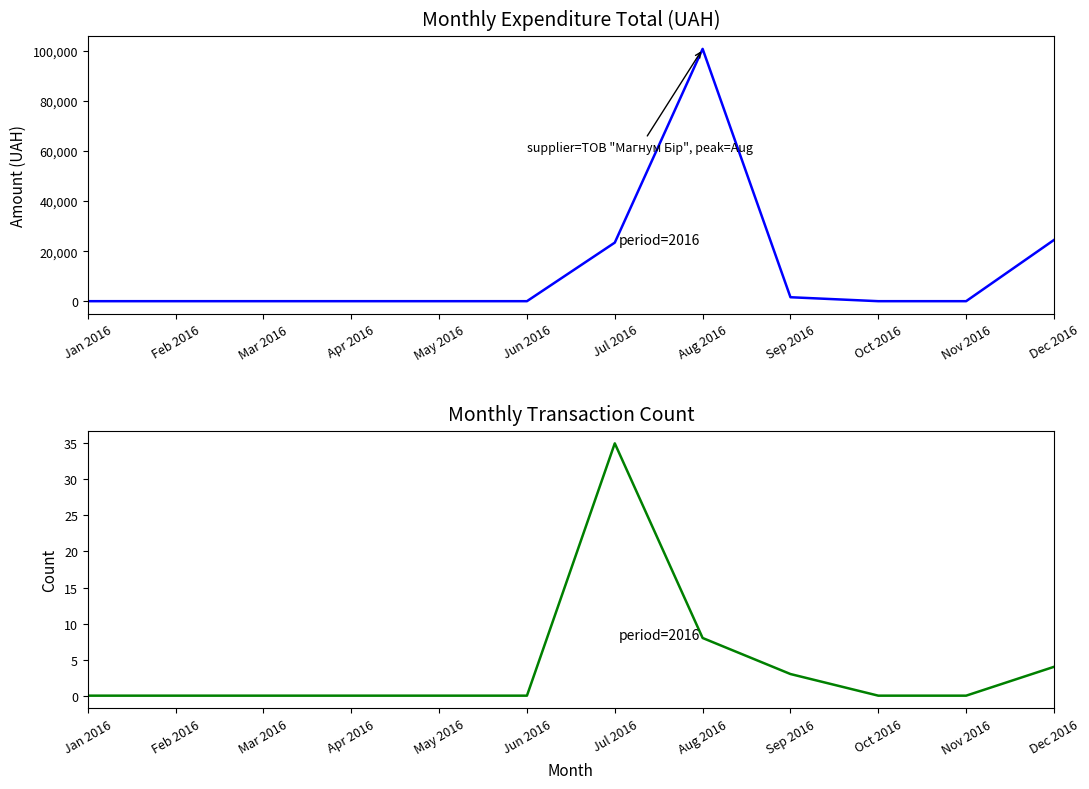

Reading left to right, what are all the values shown in this chart?

Monthly Expenditure (UAH): 0.0	0.0	0.0	0.0	0.0	0.0	23412.0	100848.1	1579.2	0.0	0.0	24465.0
Transaction Count: 0.0	0.0	0.0	0.0	0.0	0.0	35.0	8.0	3.0	0.0	0.0	4.0